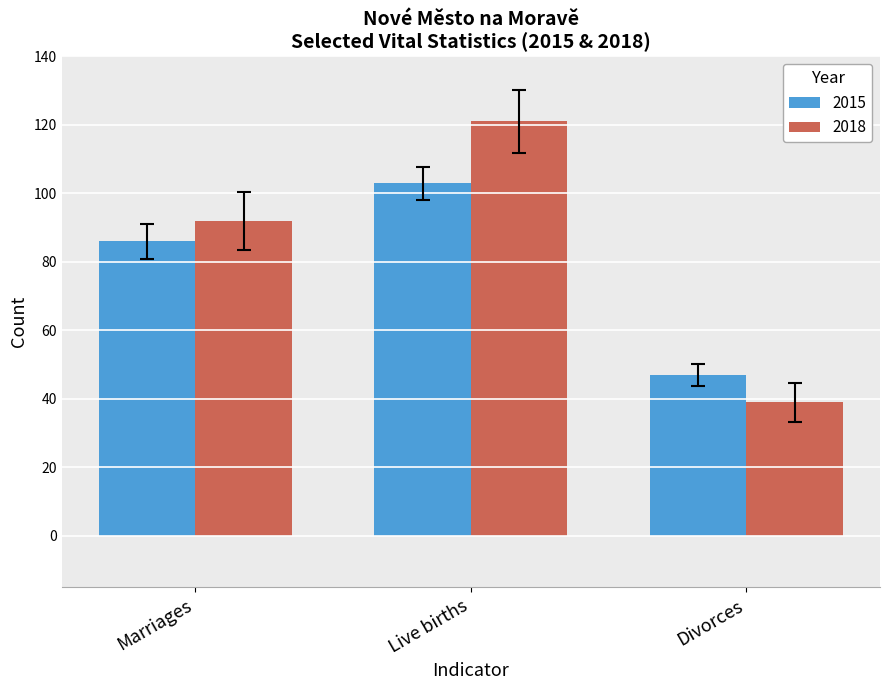

What is the difference between the highest and lowest values at Divorces?

8